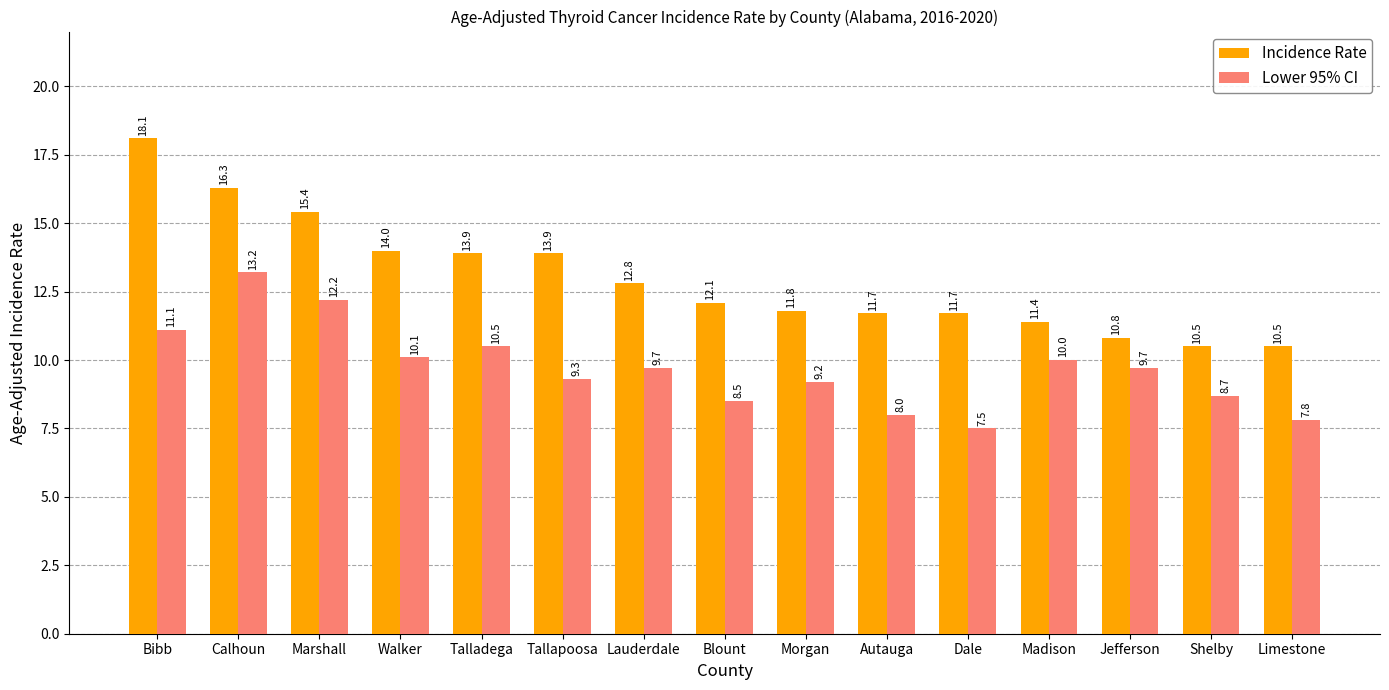

Does the chart contain stacked bars?

No